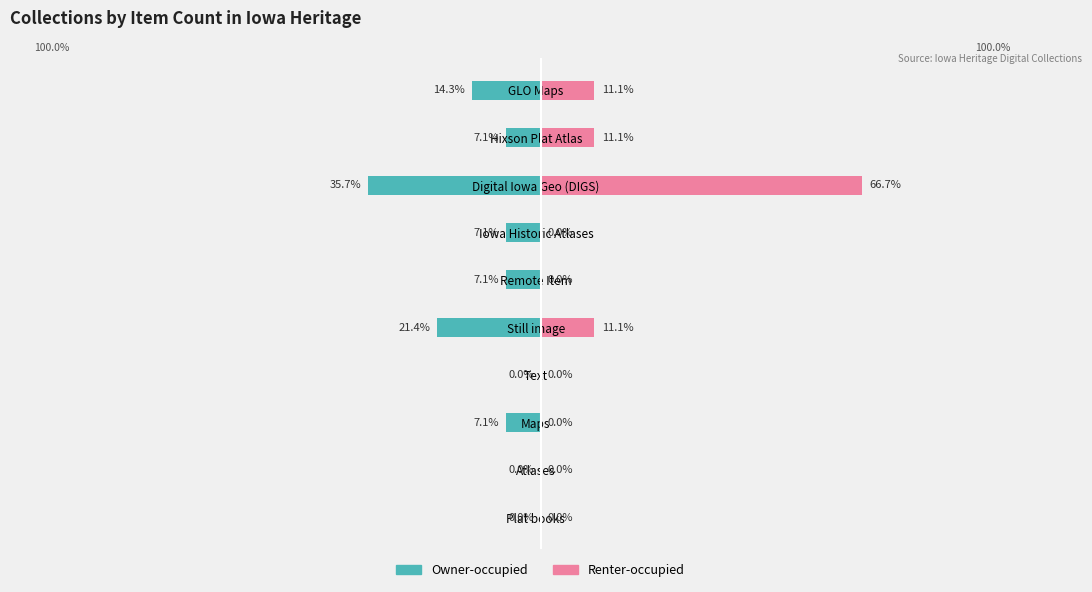

Reading left to right, what are all the values shown in this chart?

Owner-occupied: -14.3	-7.1	-35.7	-7.1	-7.1	-21.4	0.0	-7.1	0.0	0.0
Renter-occupied: 11.1	11.1	66.7	0.0	0.0	11.1	0.0	0.0	0.0	0.0